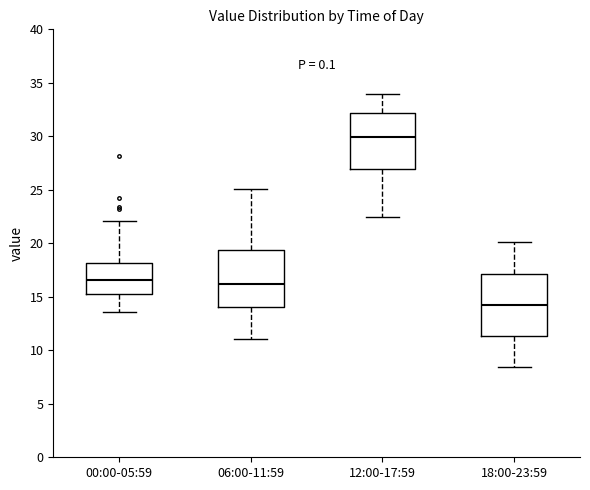

Reading left to right, read every box against the y-axis: the position of its median line, the range the box covers, and the ends of its whiskers. The values are not printed on the chart, so give them approximately, as read against the axis.

00:00-05:59: median 16.5, box 15.0 to 18.0, whiskers 13.5 to 22.0
06:00-11:59: median 16.0, box 14.0 to 19.5, whiskers 11.0 to 25.0
12:00-17:59: median 30.0, box 27.0 to 32.0, whiskers 22.5 to 34.0
18:00-23:59: median 14.5, box 11.5 to 17.0, whiskers 8.5 to 20.0